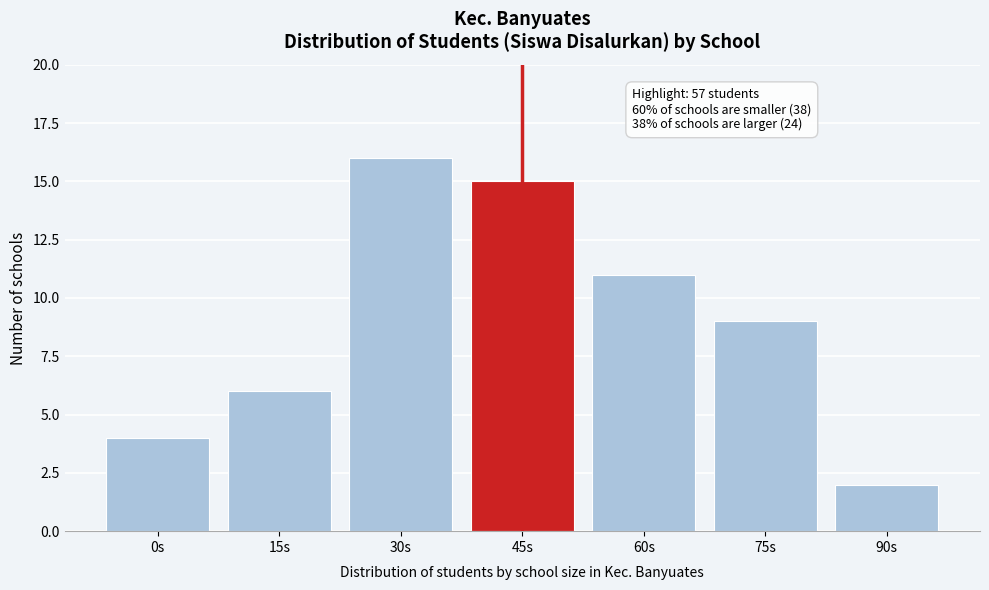

Reading right to left, list all the values displayed in this chart.

90s=2	75s=9	60s=11	45s=15	30s=16	15s=6	0s=4